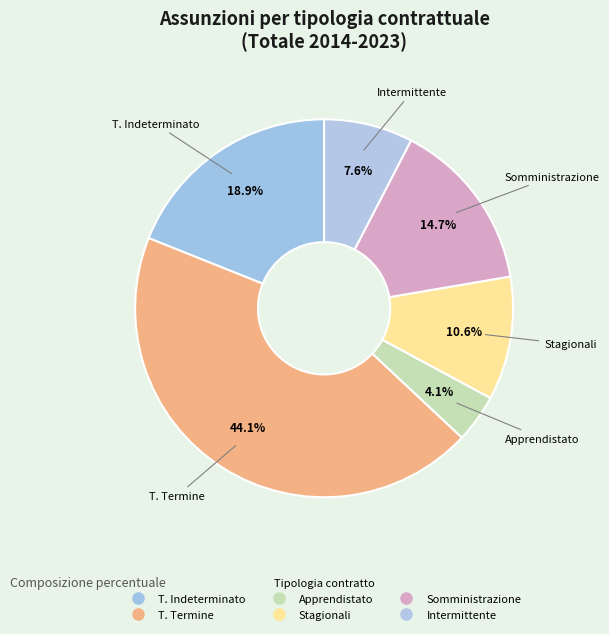

How many segments does this pie chart have?

6